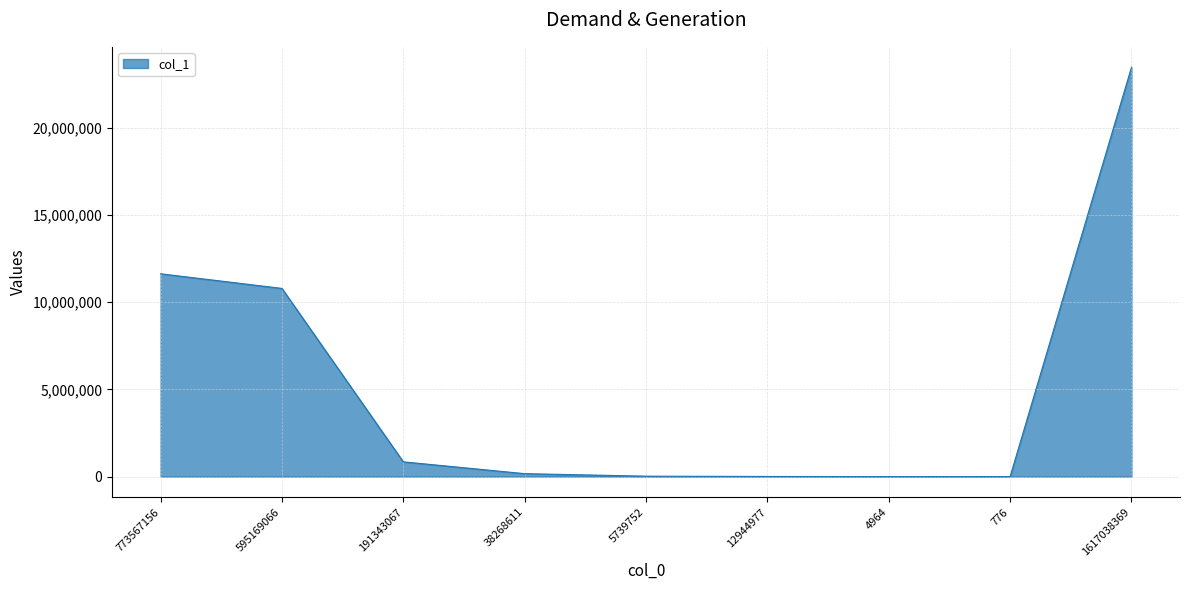

What is the approximate value at 1617038369?

23459321